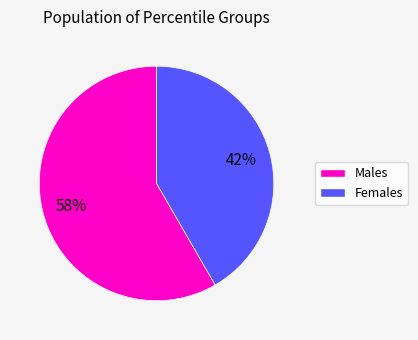

Is there a majority slice in this chart?

Yes